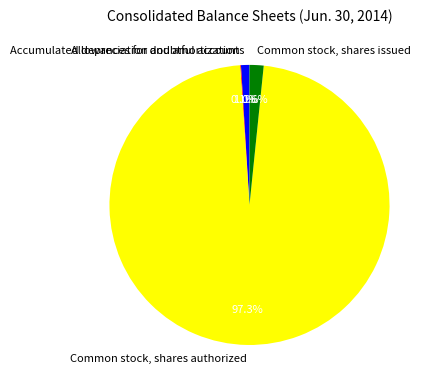

Which category has the biggest portion of the pie?

Common stock, shares authorized